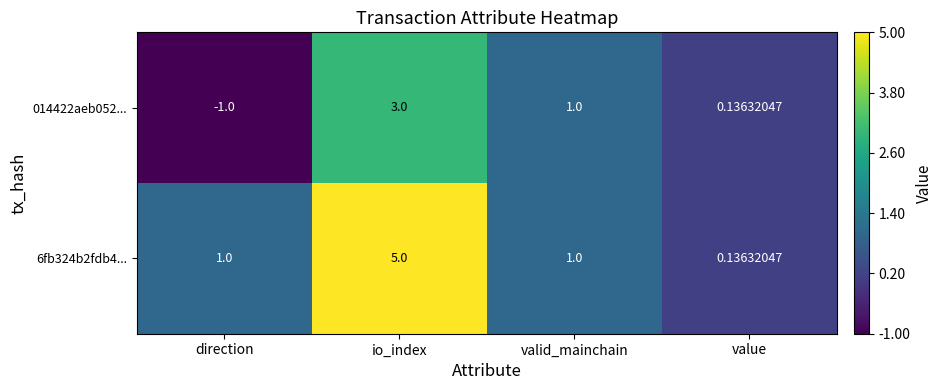

Is the value of 6fb324b2fdb4... at valid_mainchain greater than the value of 014422aeb052... at direction?

Yes